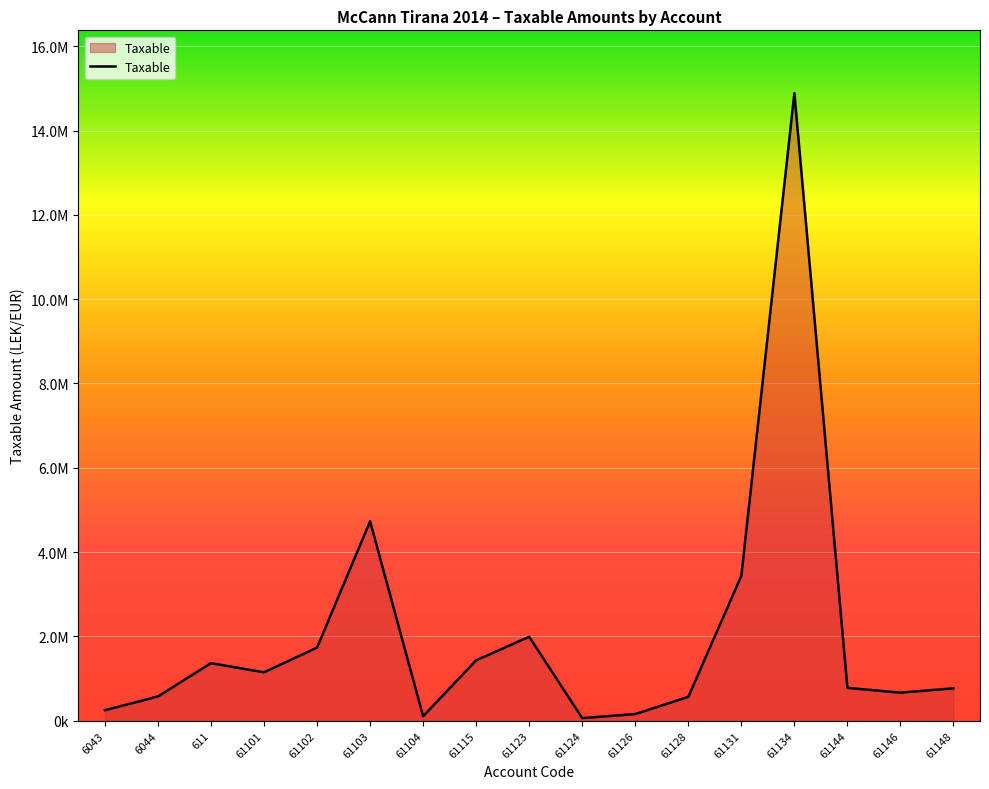

What is the approximate value at 6044?

575296.9